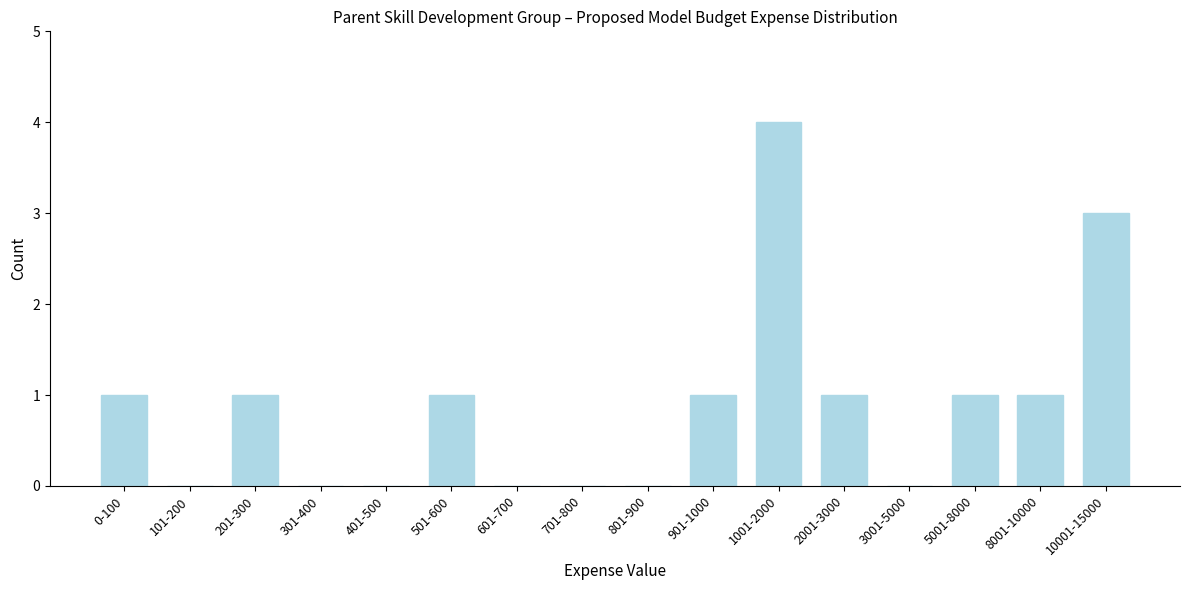

Reading left to right, extract all data points from this chart.

0-100=1	101-200=0	201-300=1	301-400=0	401-500=0	501-600=1	601-700=0	701-800=0	801-900=0	901-1000=1	1001-2000=4	2001-3000=1	3001-5000=0	5001-8000=1	8001-10000=1	10001-15000=3